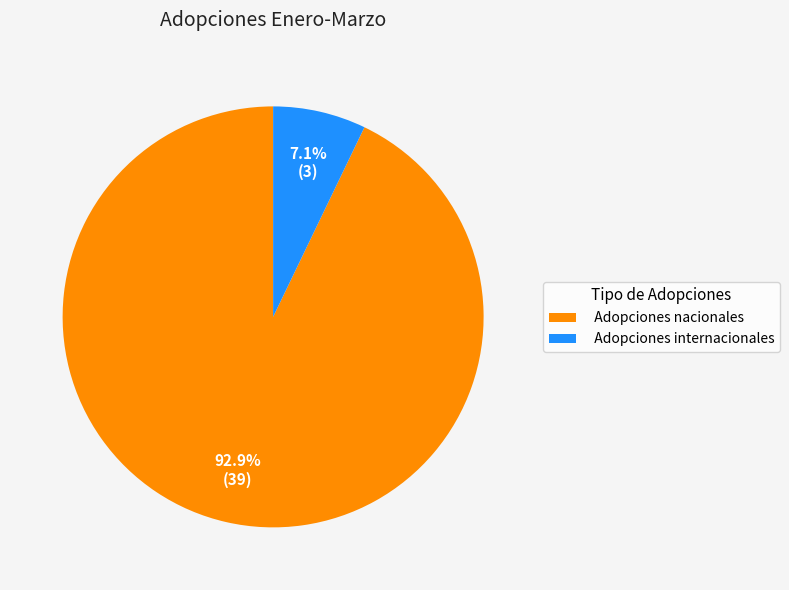

What percentage is NOT represented by Adopciones nacionales?

7.1%